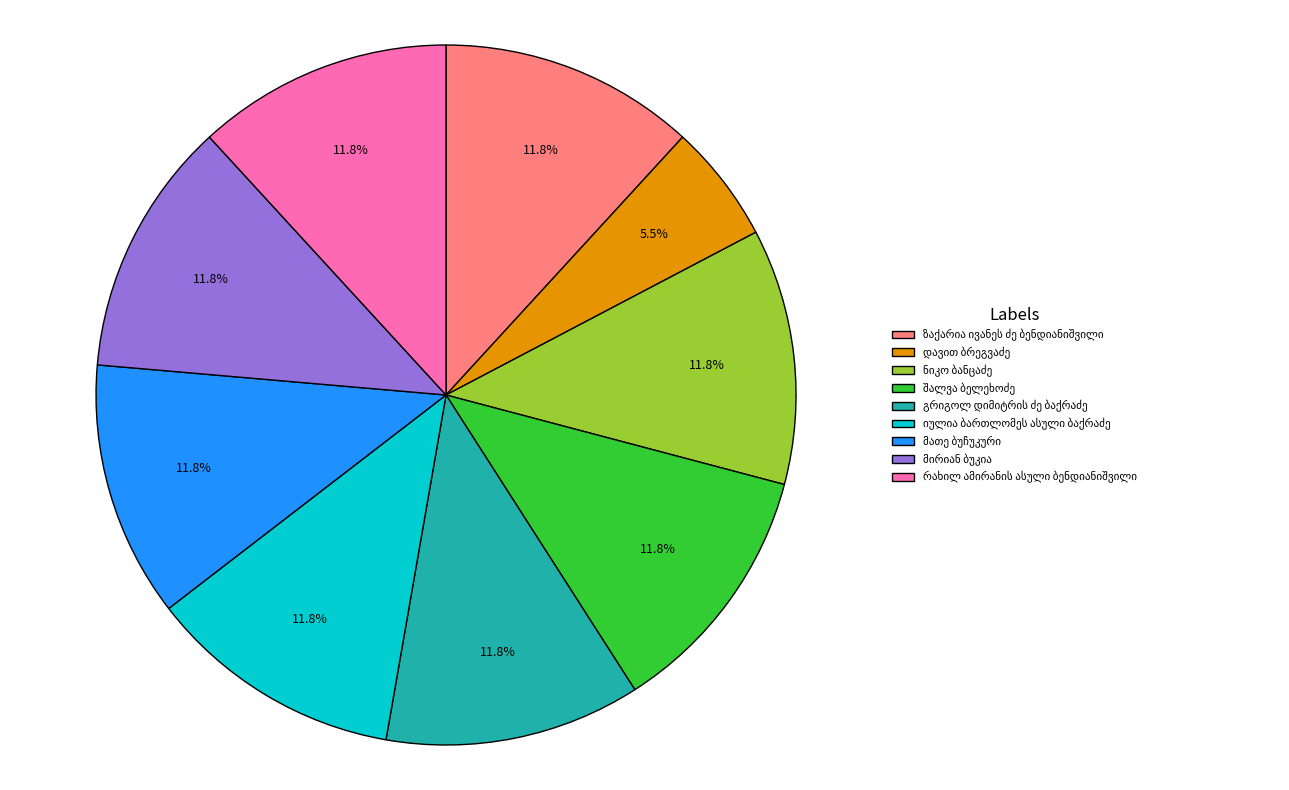

Does any single category account for the majority?

No